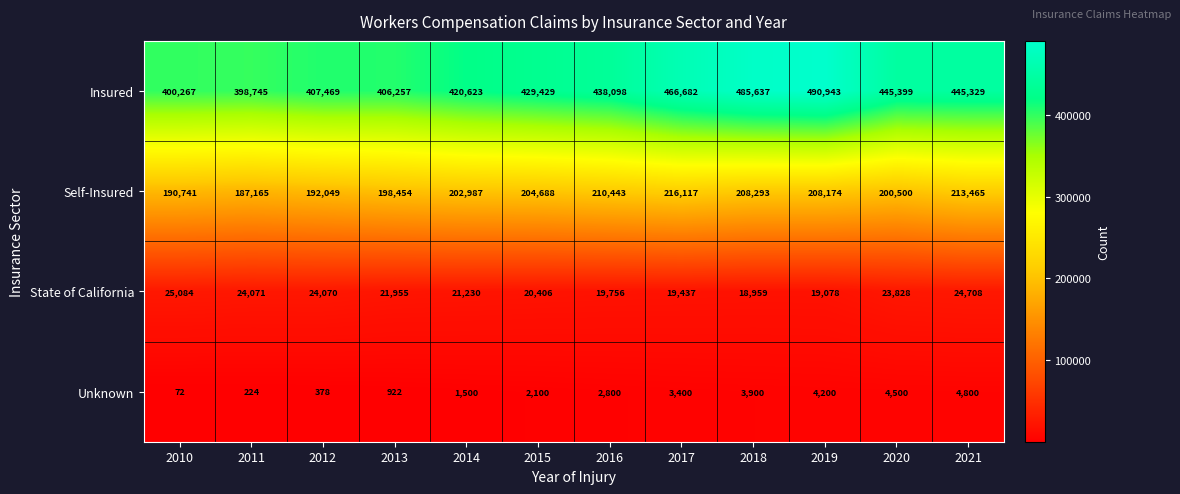

List the series in order of their peak value, lowest first.

Unknown, State of California, Self-Insured, Insured